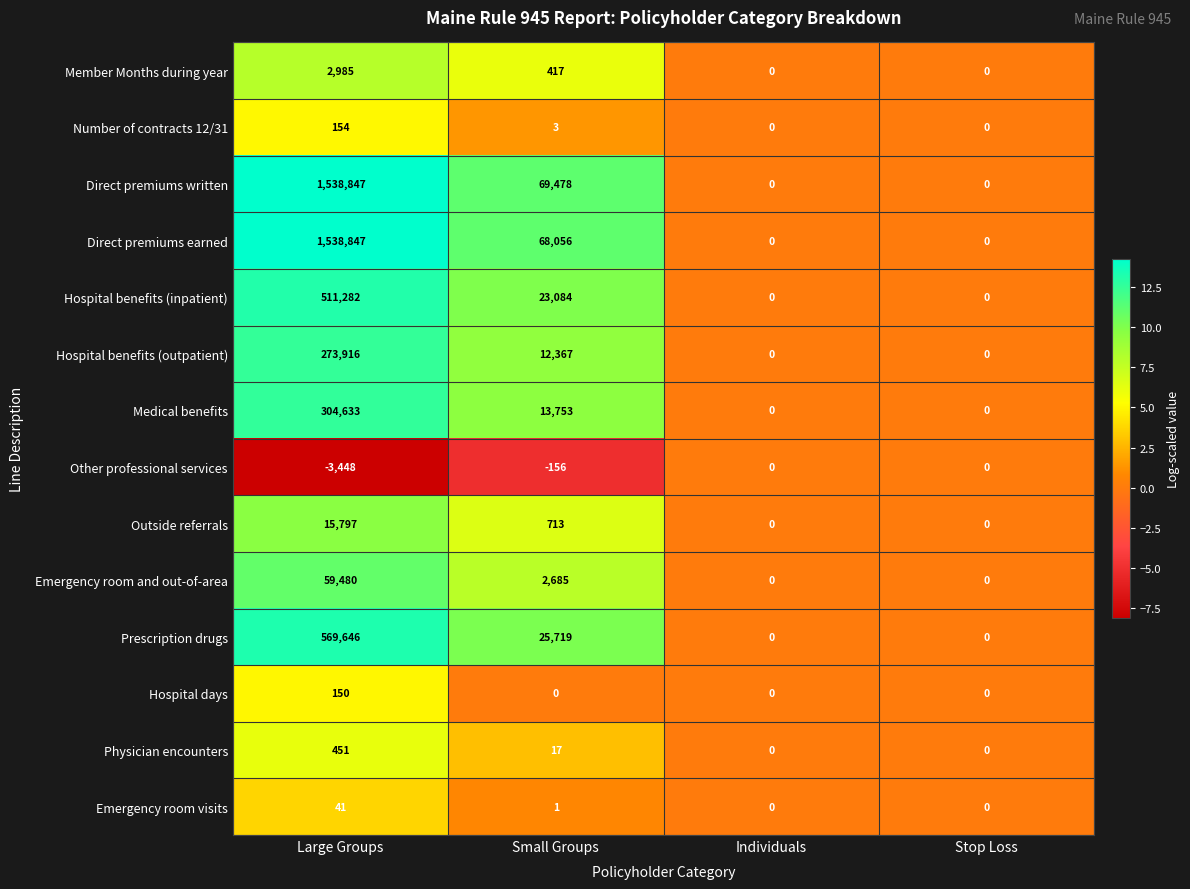

What is the spread (max minus min) of values at Small Groups?

69634